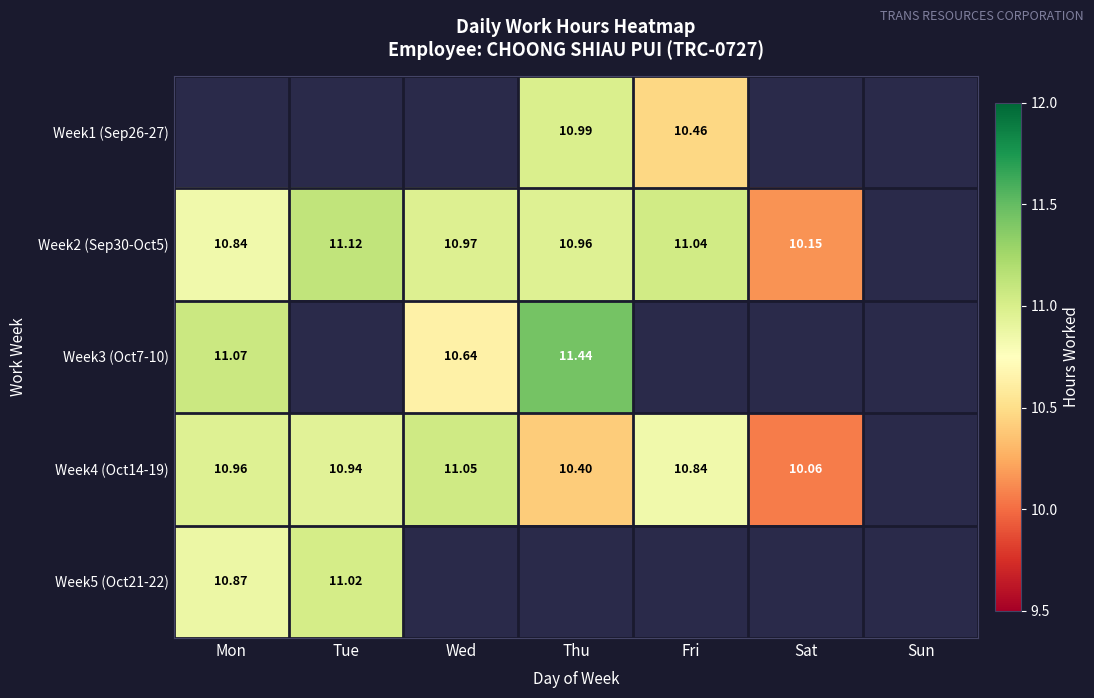

What is the spread (max minus min) of values at Fri?

0.6